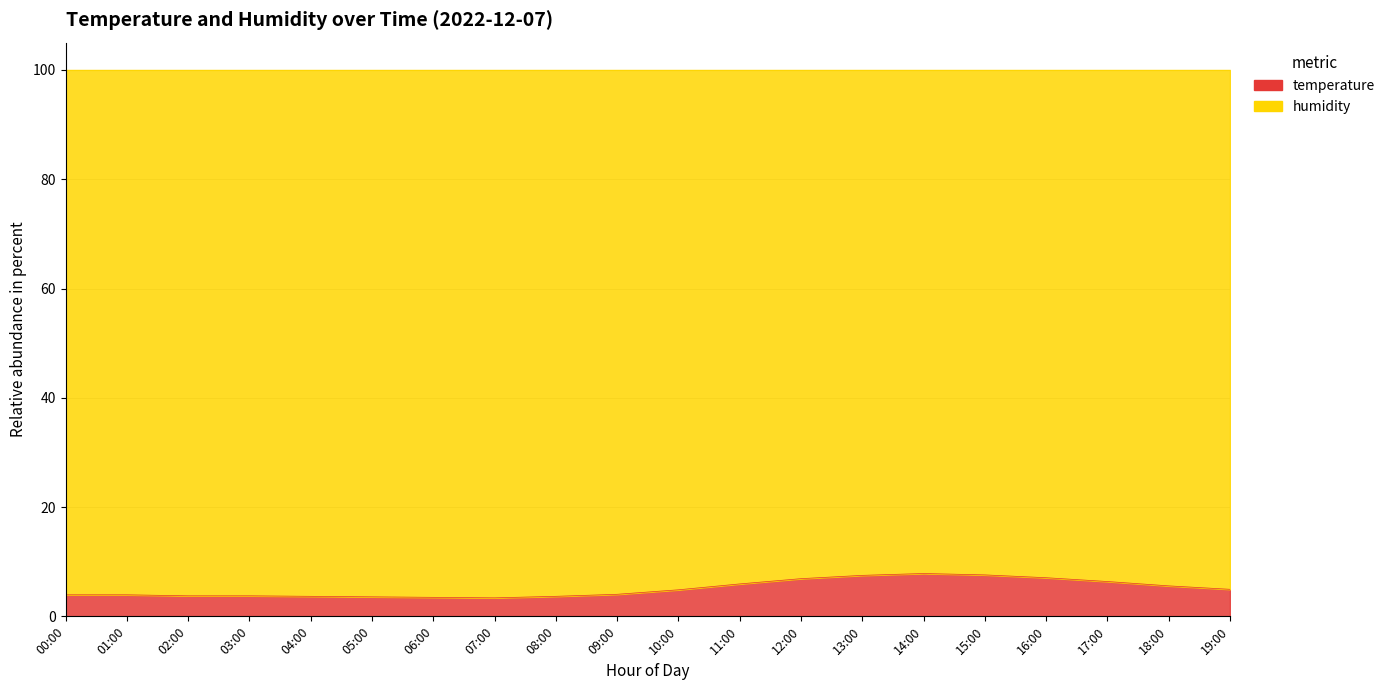

What is the difference between the maximum and minimum values?

4.5